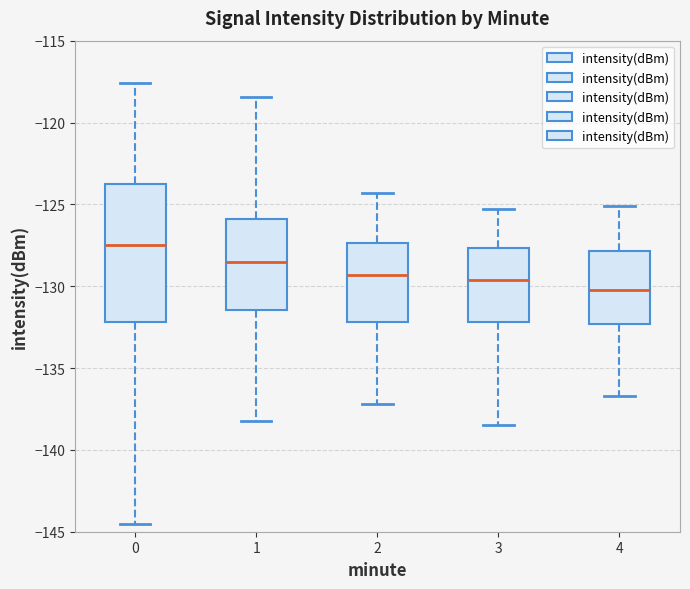

Where does the upper whisker of the box at x = 0 end on the y-axis? The values are not printed on the chart, so give them approximately, as read against the axis.

-117.5